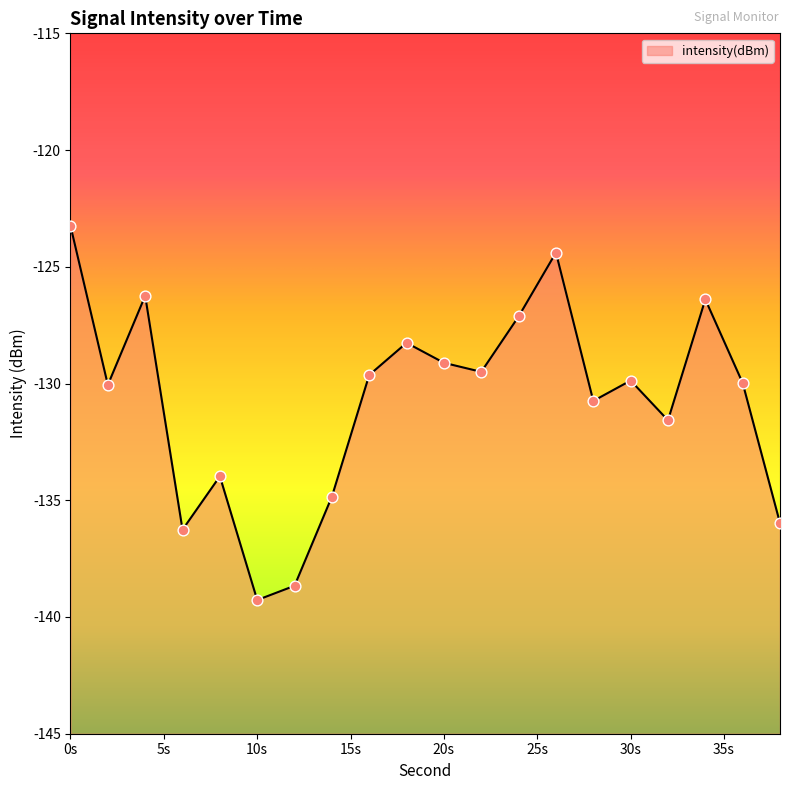

What is the change in value from 24 to 30?

-2.7